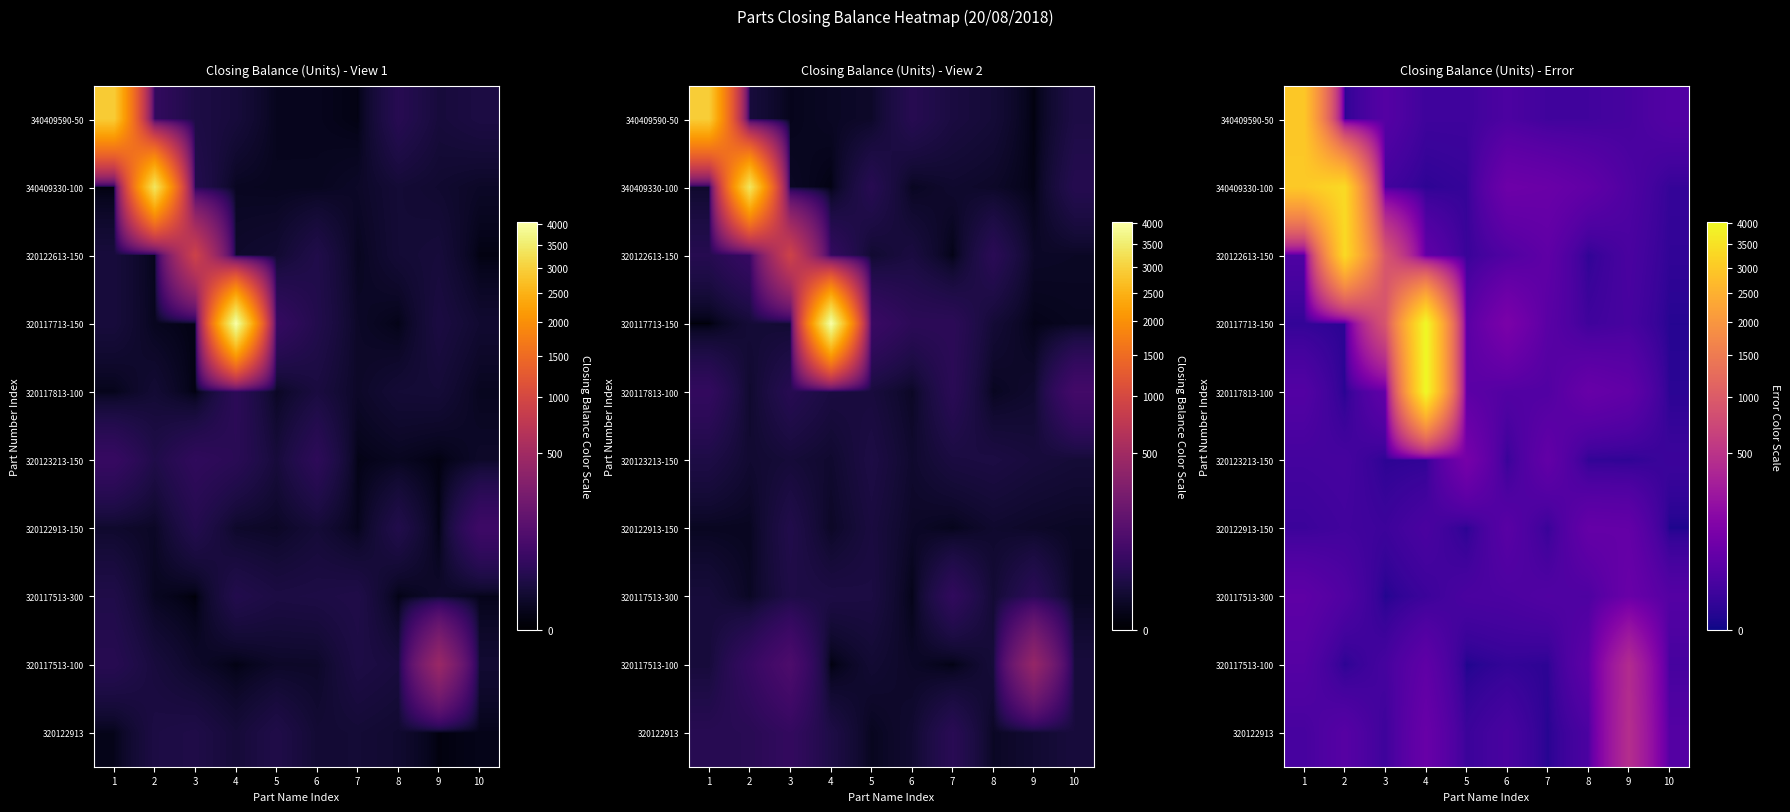

At which category does the chart reach its minimum across all series?

10